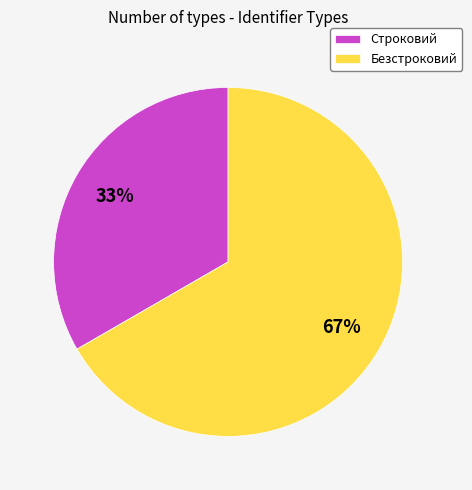

How many slices are in this pie chart?

2